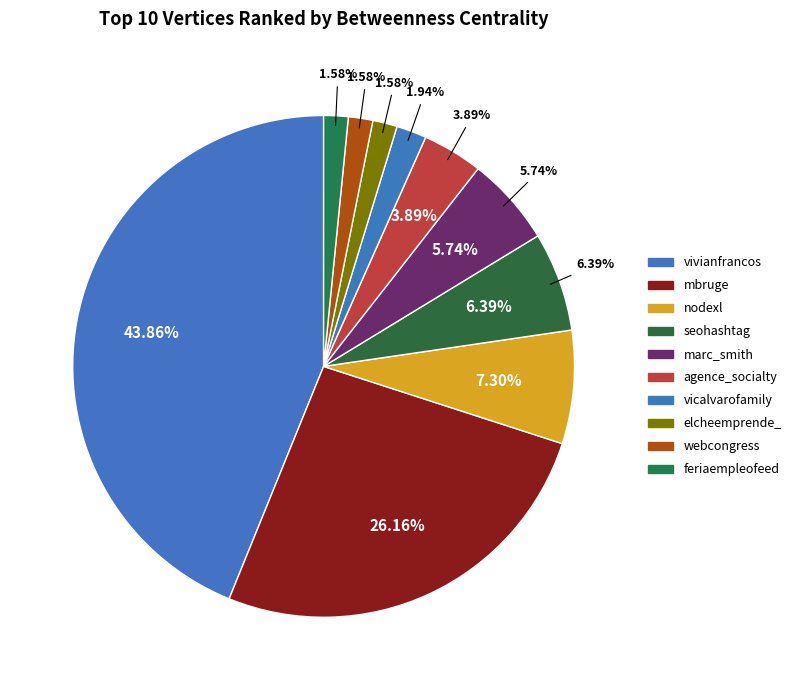

Does nodexl represent more than half of the total?

No